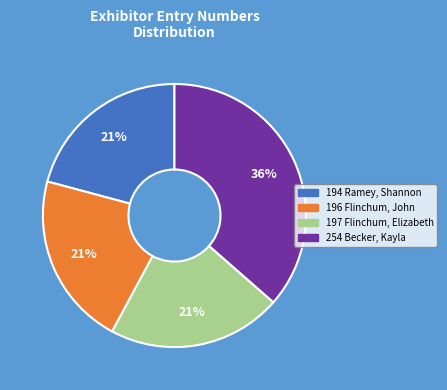

Which has a higher value, 254 Becker, Kayla or 197 Flinchum, Elizabeth?

254 Becker, Kayla